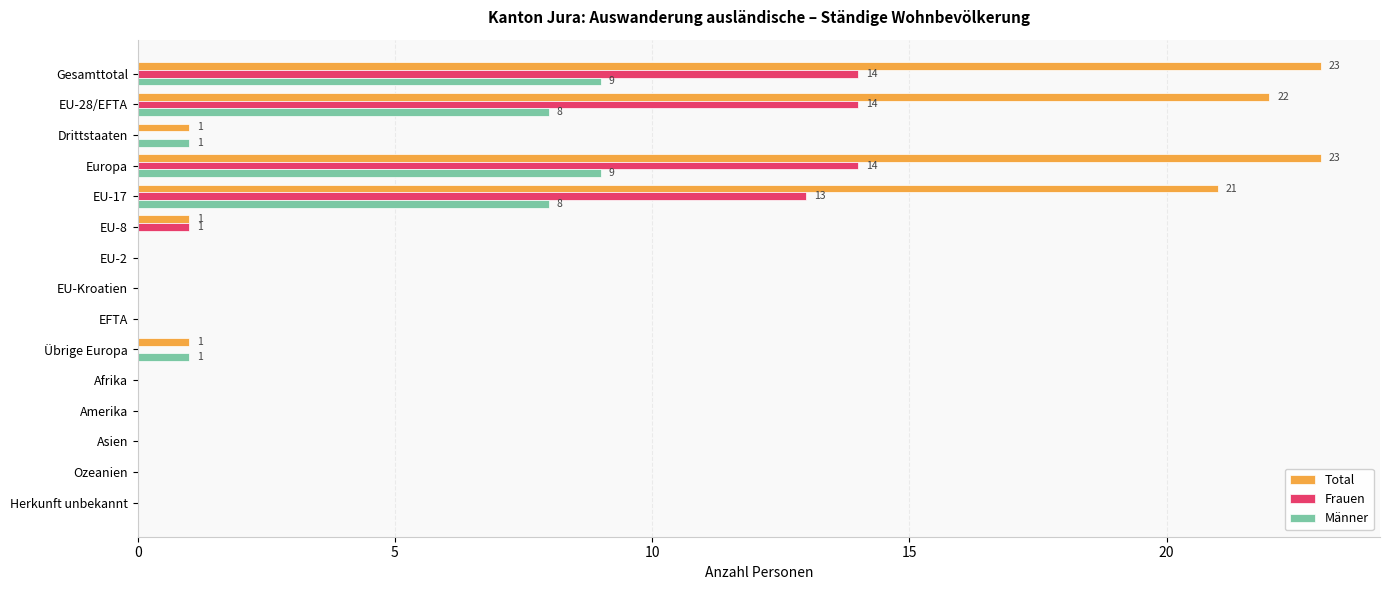

Which series changed the most between EU-28/EFTA and EFTA?

Total